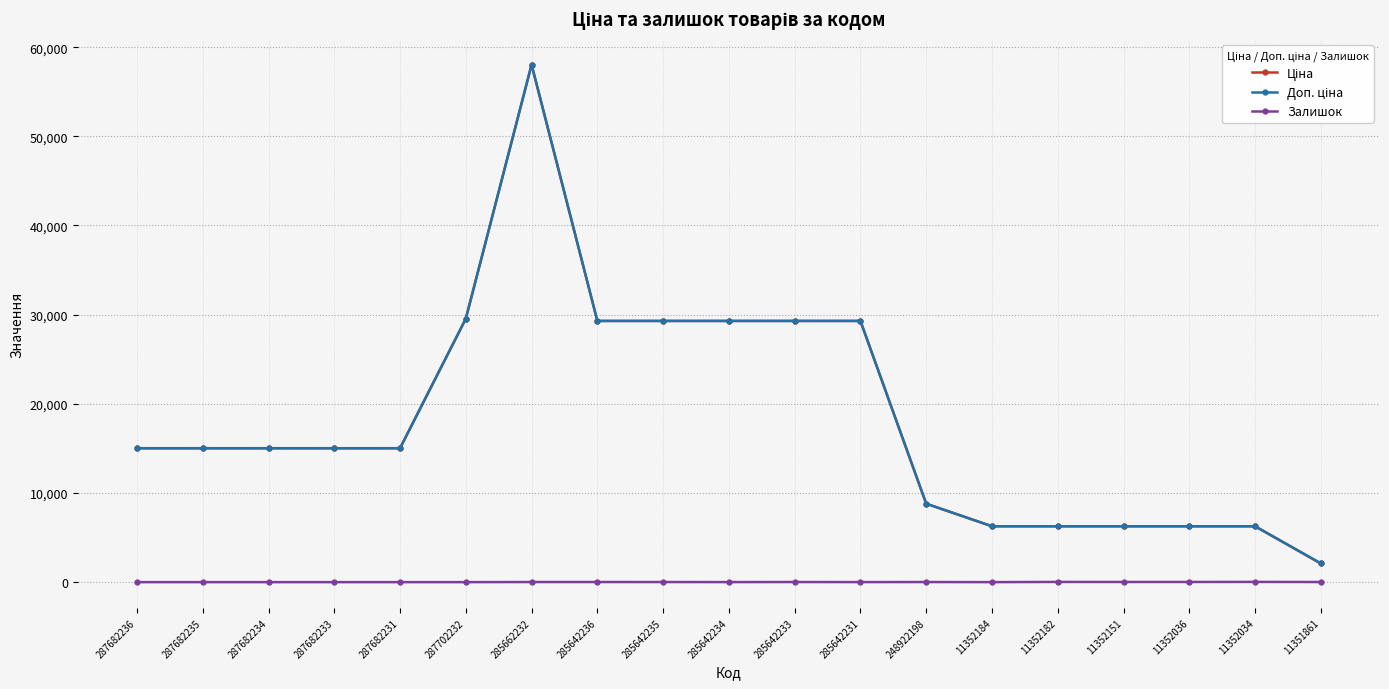

The Залишок series shows 0.0 at 11352184. True or false?

True